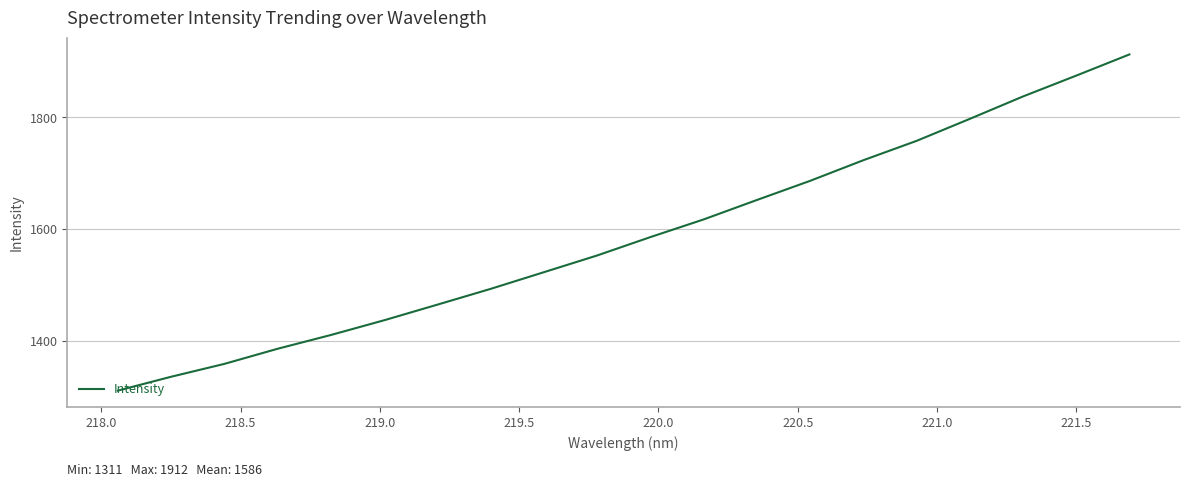

How many values exceed 1585?

10